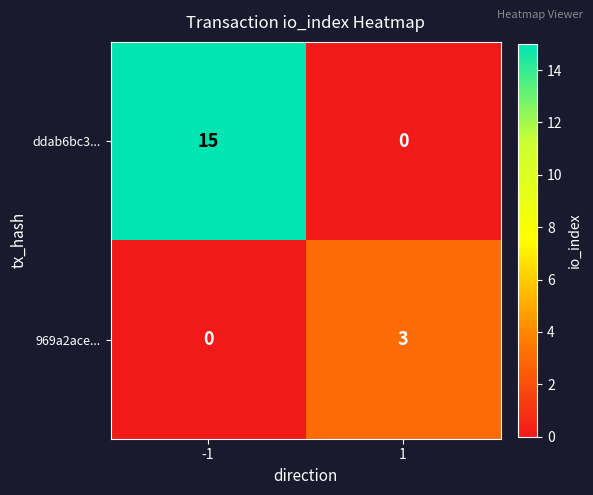

List the series in order of their peak value, highest first.

ddab6bc3..., 969a2ace...